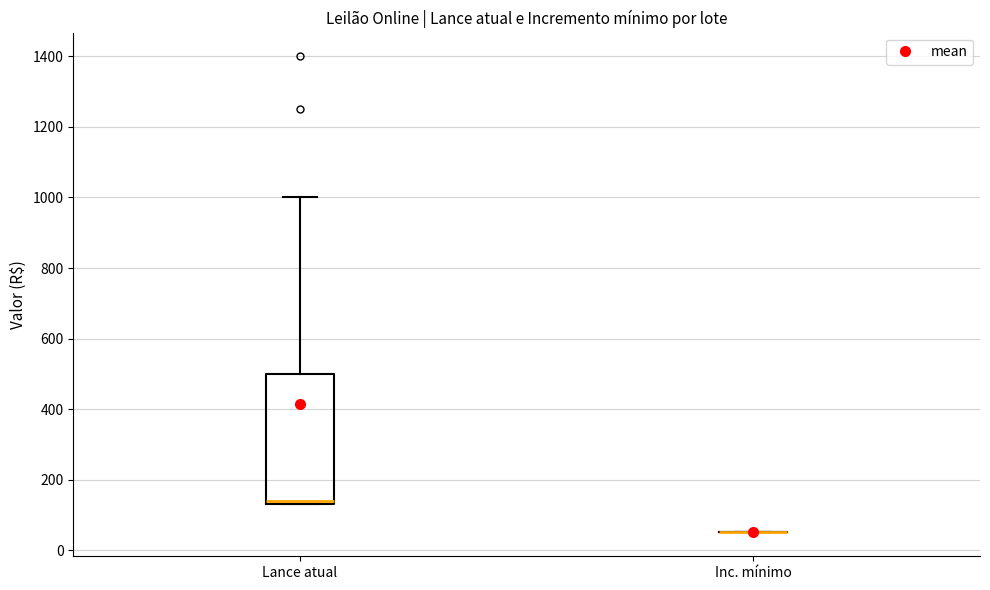

Reading left to right, transcribe this box plot: for each box, give where its median line is, the range the box spans, and where its two whiskers end, as read against the y-axis. The values are not printed on the chart, so give them approximately, as read against the axis.

Lance atual: median 140 (just above the box's lower edge), box 140 to 500, whiskers 140 to 1000
Inc. mínimo: box collapsed to a line at 60, whiskers 60 to 60